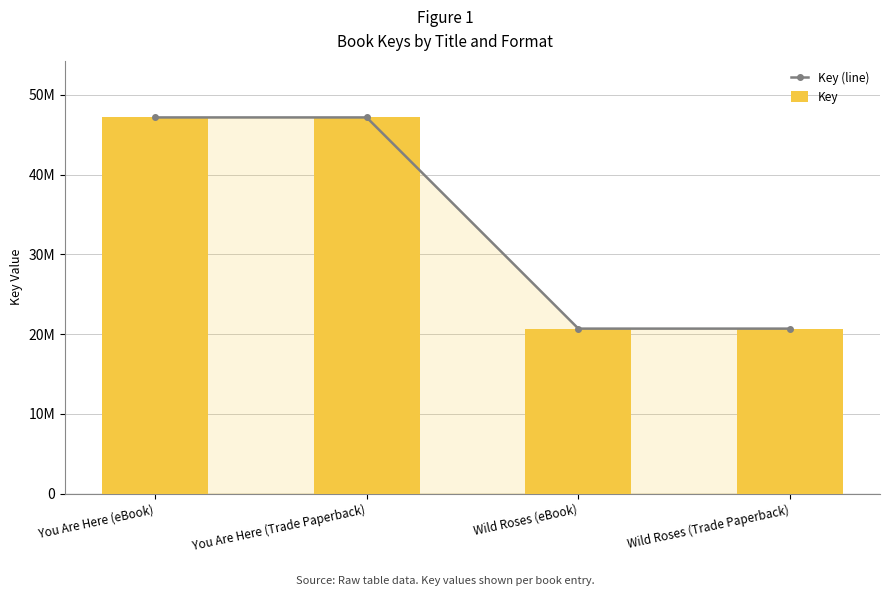

Rank the series by their maximum value, from lowest to highest.

Key (line), Key